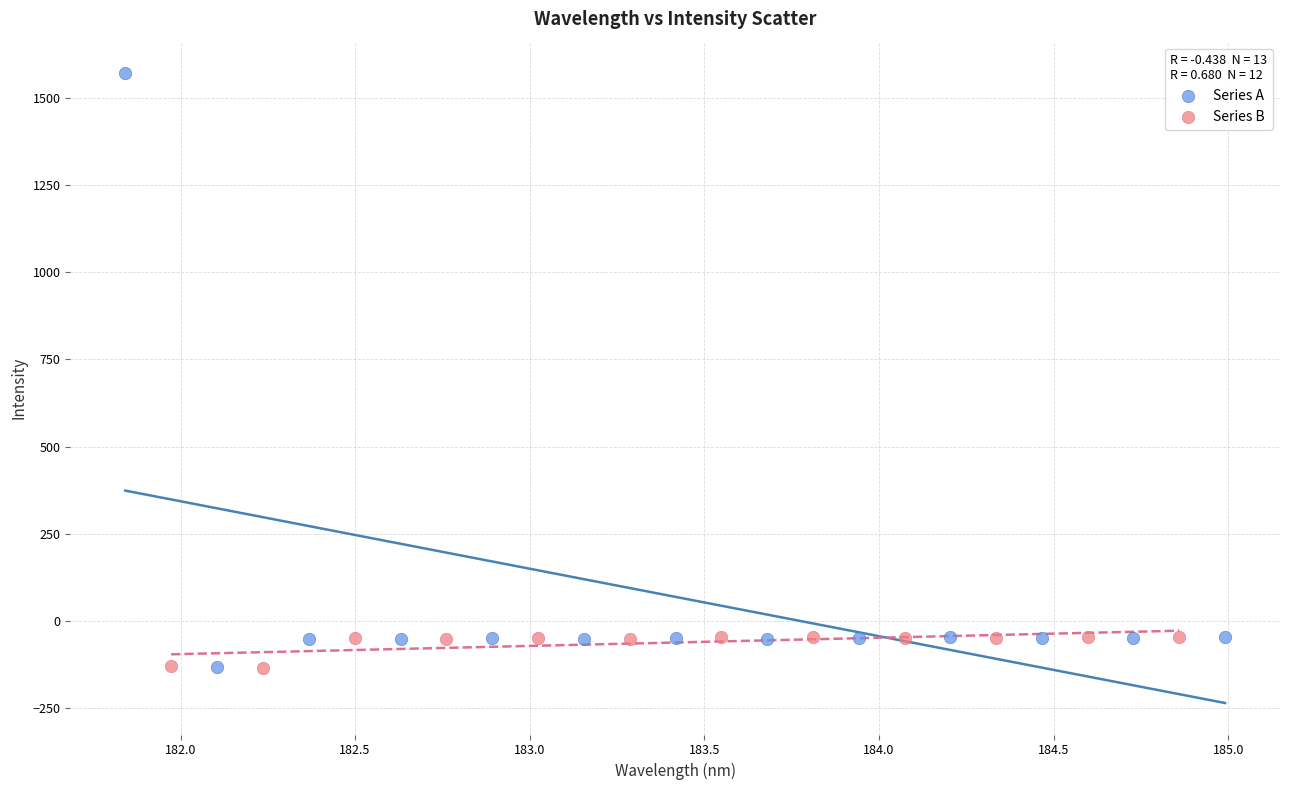

Which series has the widest spread of Y values?

Series A